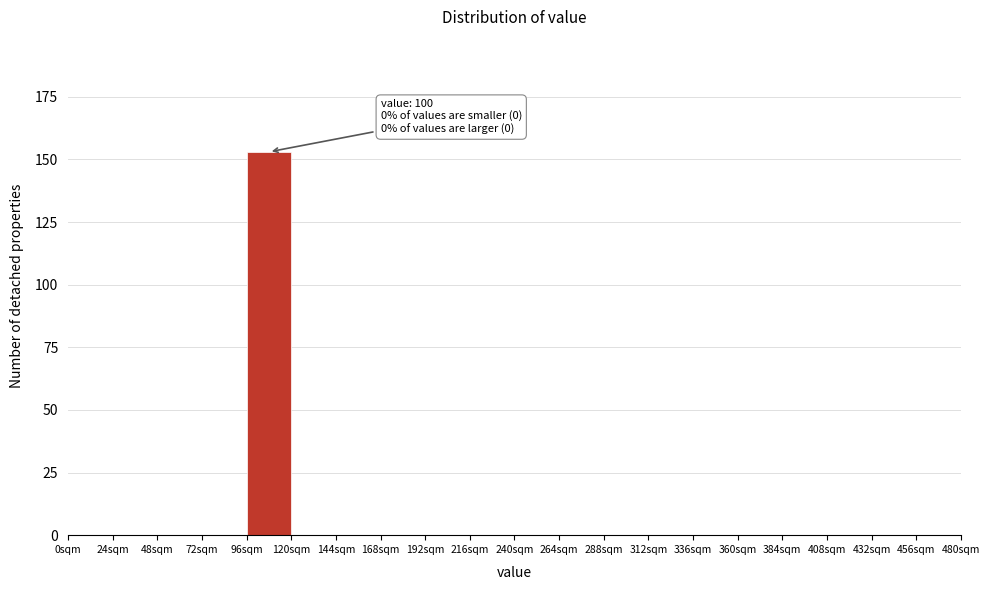

Which range on the x-axis has the tallest bar?

96 to 120